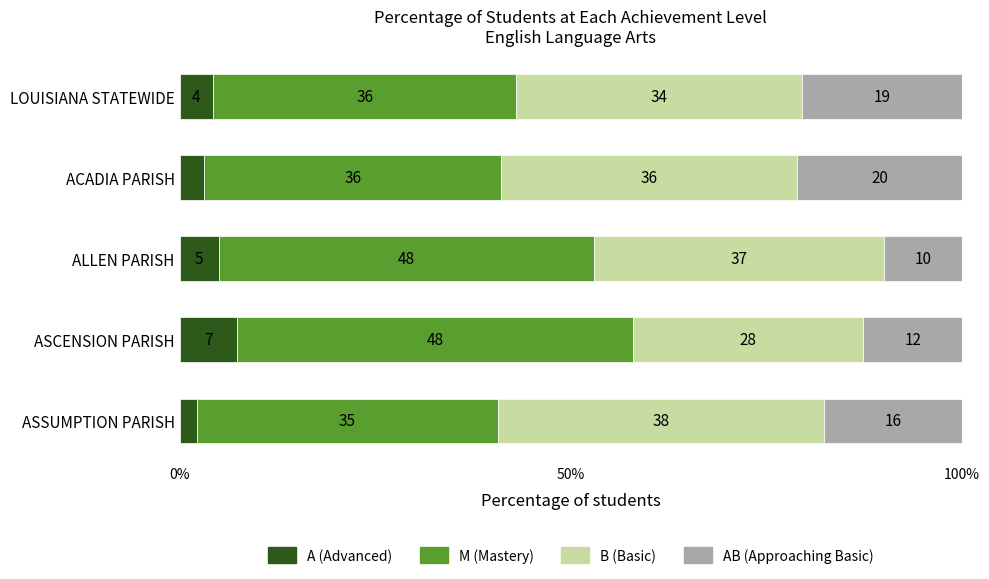

What are all the series names shown in the legend?

A (Advanced), M (Mastery), B (Basic), AB (Approaching Basic)